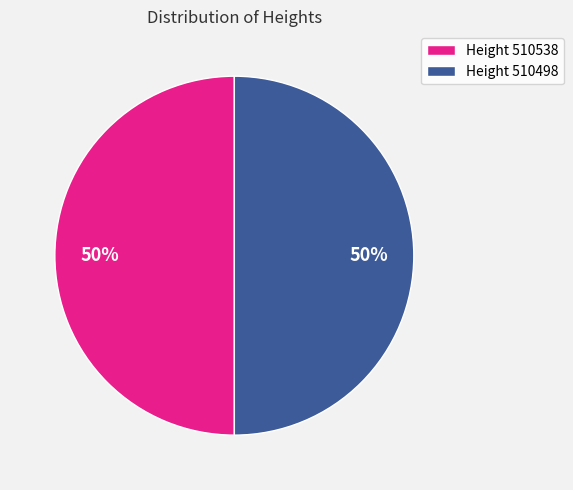

Do Height 510538 and Height 510498 together represent more than half of the pie?

Yes